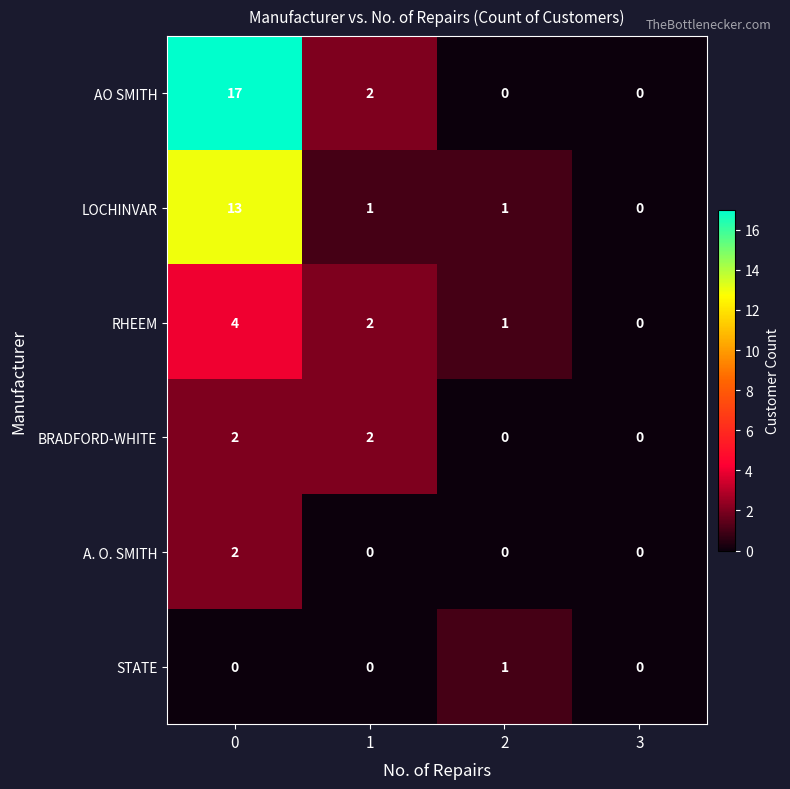

Is it true that BRADFORD-WHITE equals 2 at 1?

True